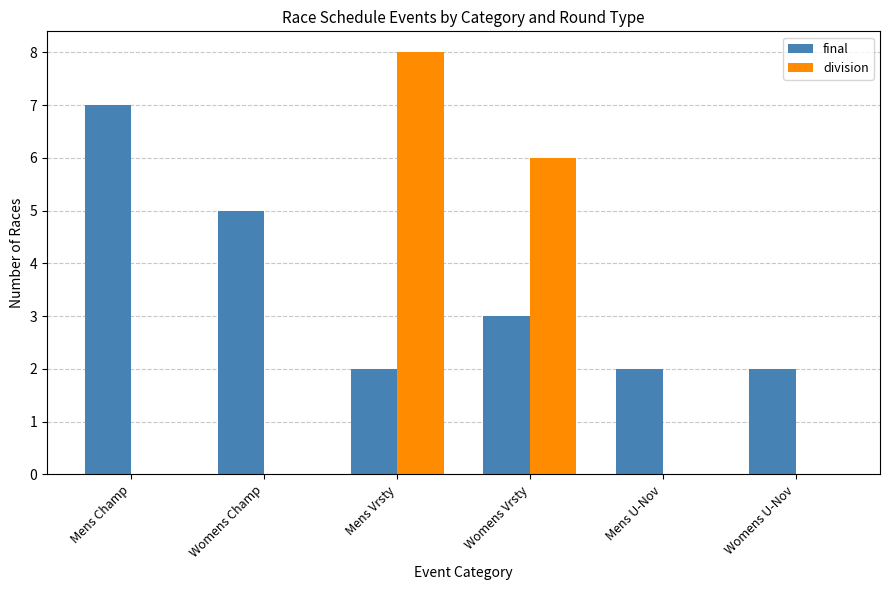

Is it true that division equals 0 at Mens Champ?

True